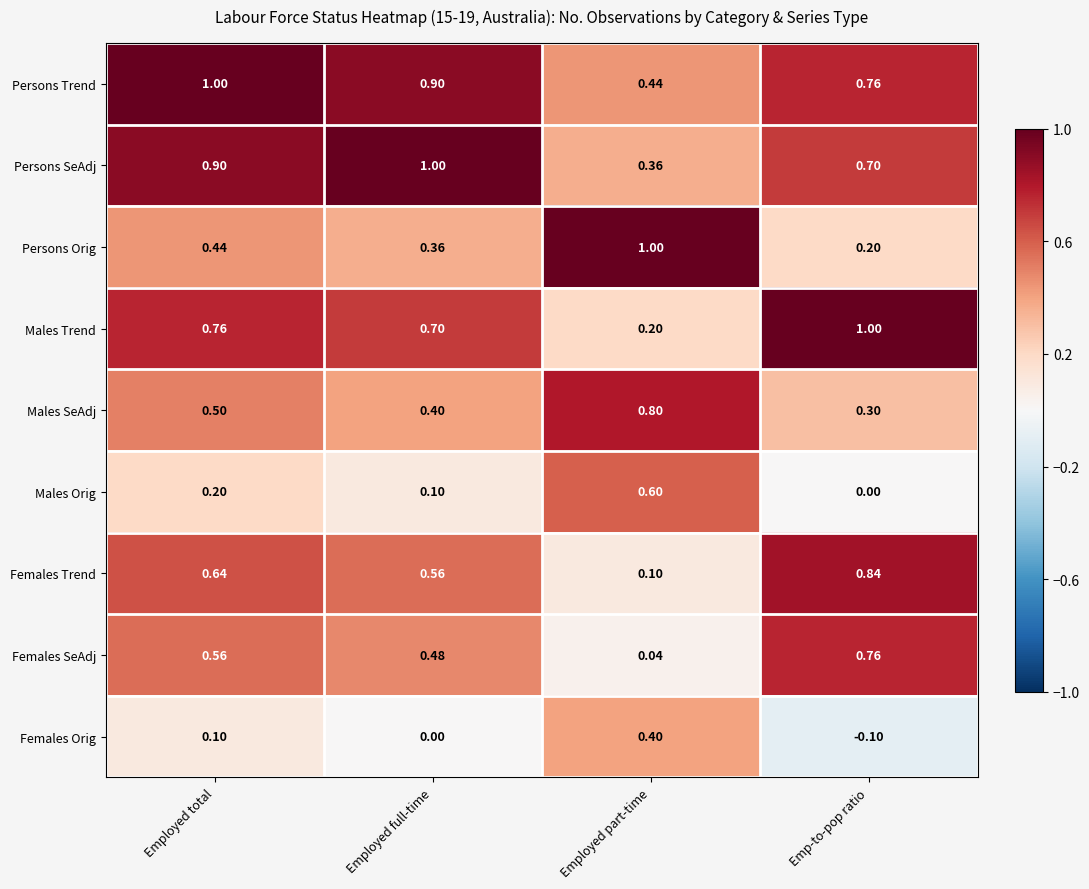

At which category is the sum across all series the highest?

Employed total